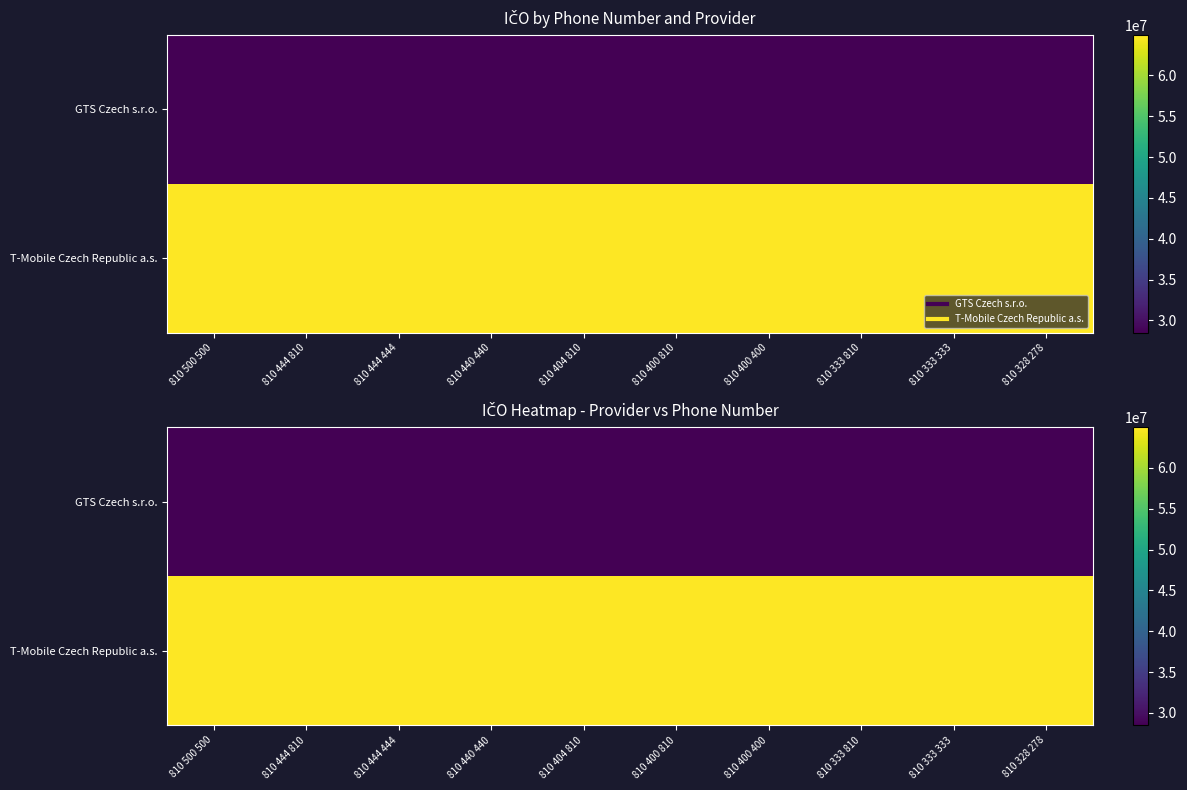

How many data points does each series have?

10